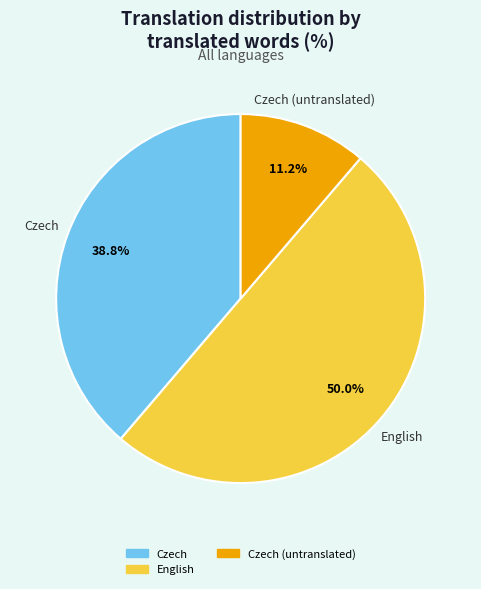

To the nearest percent, what is the average slice percentage?

33%